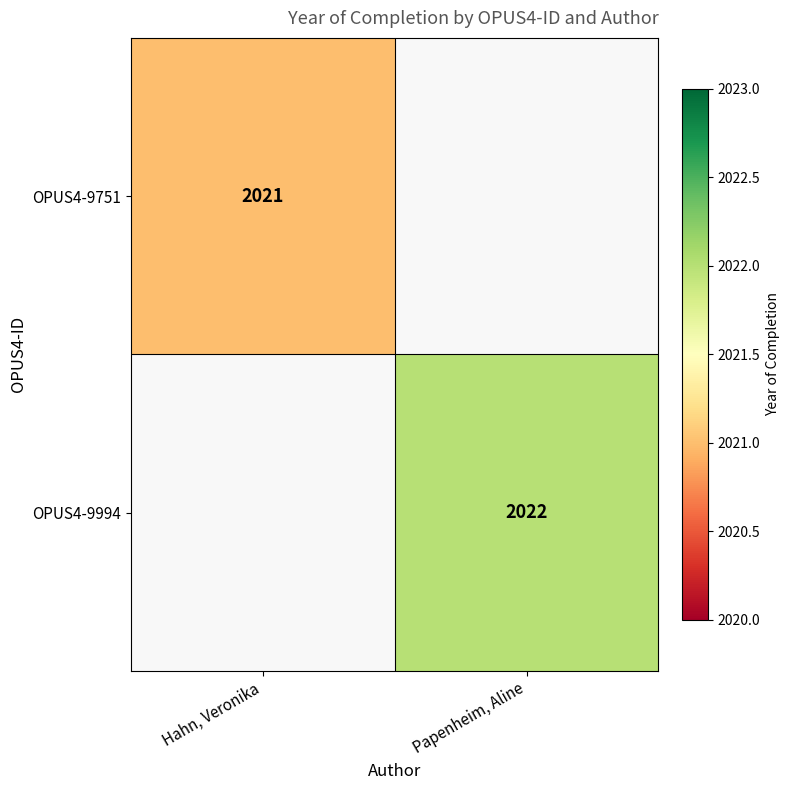

The value of OPUS4-9994 at Papenheim, Aline is 2022. True or false?

True